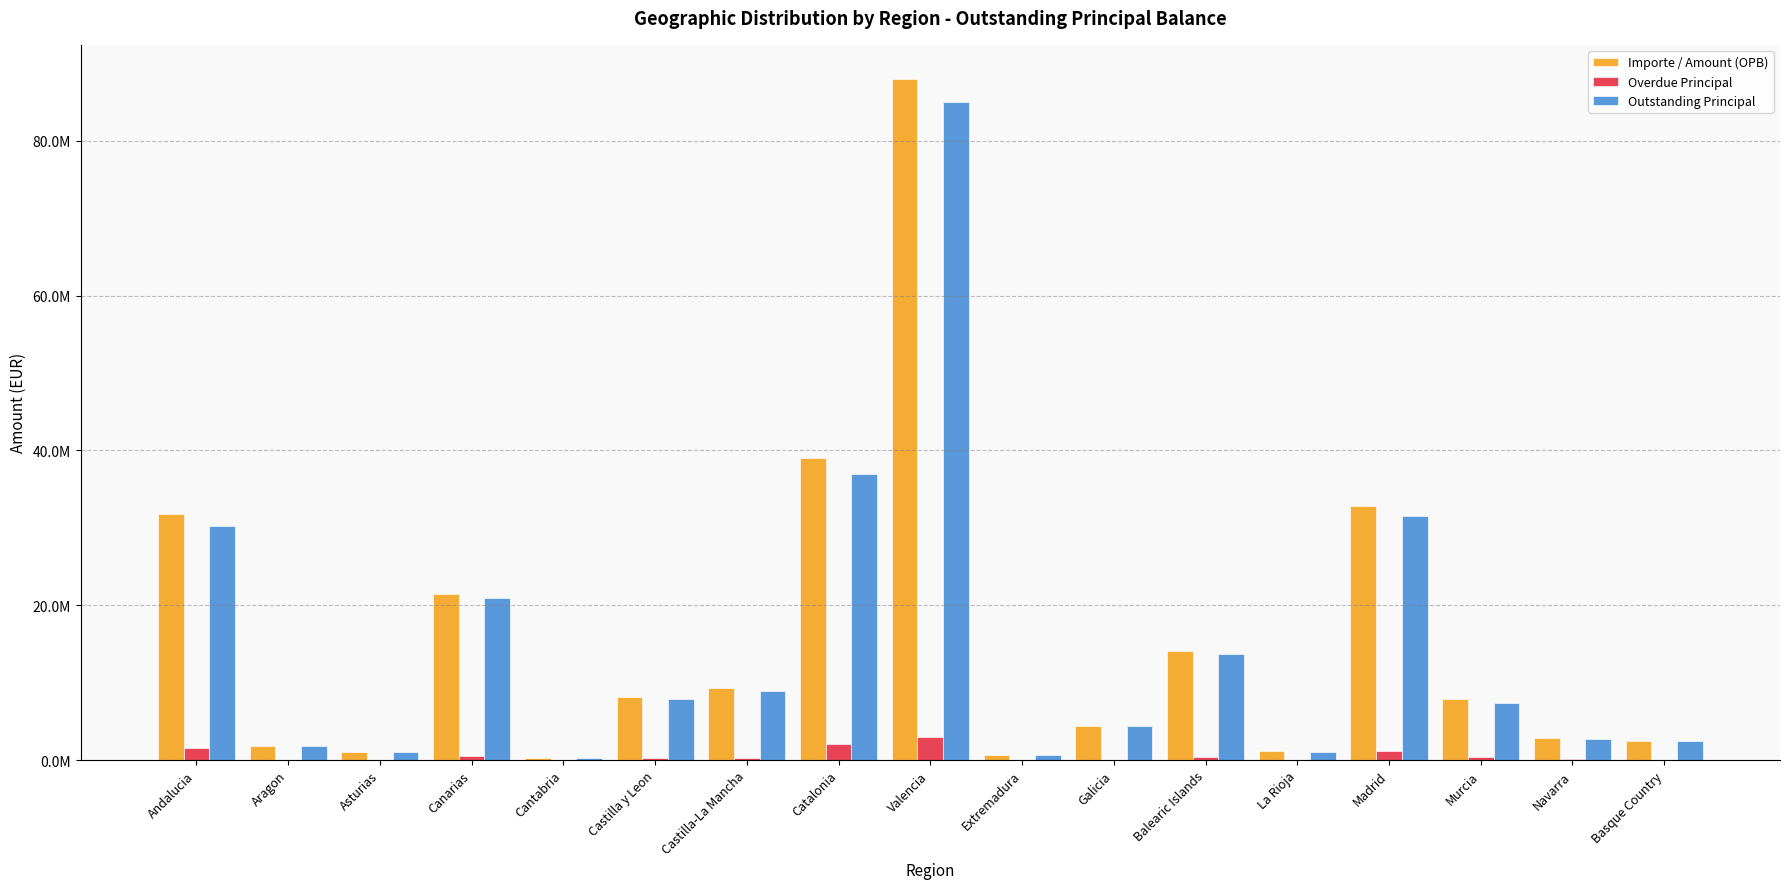

Where does the Importe / Amount (OPB) series first go above 7825059?

Andalucia